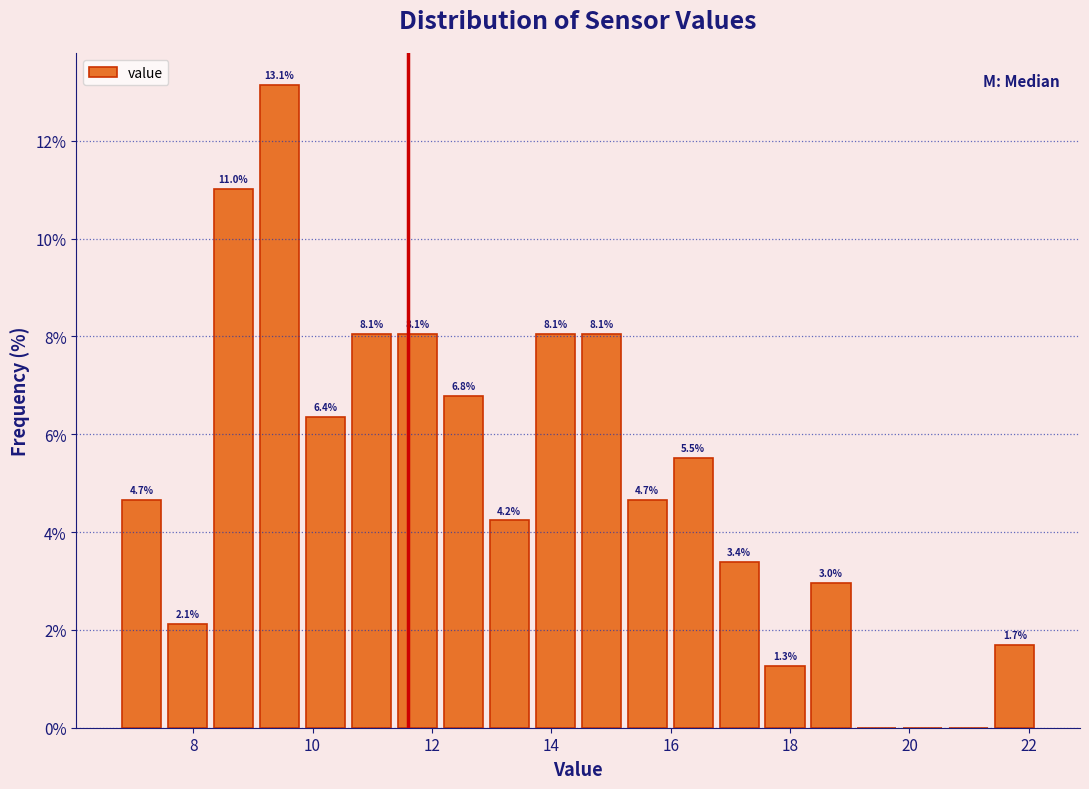

Around what value on the x-axis is the tallest bar? Give the approximate position of its centre, as read against the axis.

9.4